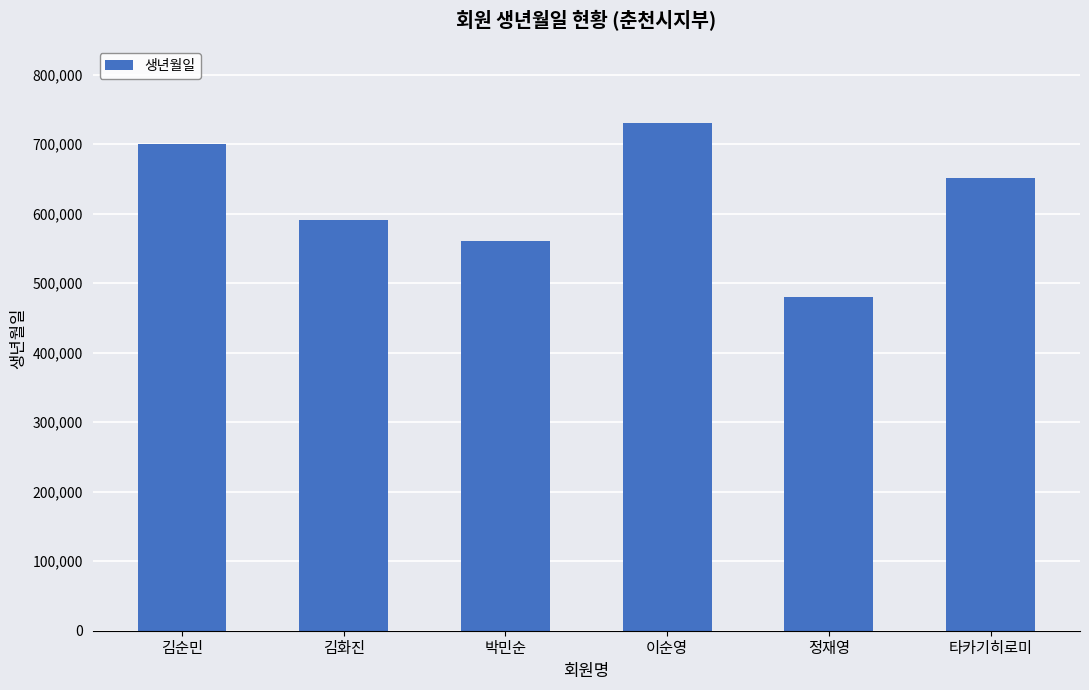

What is the label of the 3rd bar from the left?

박민순